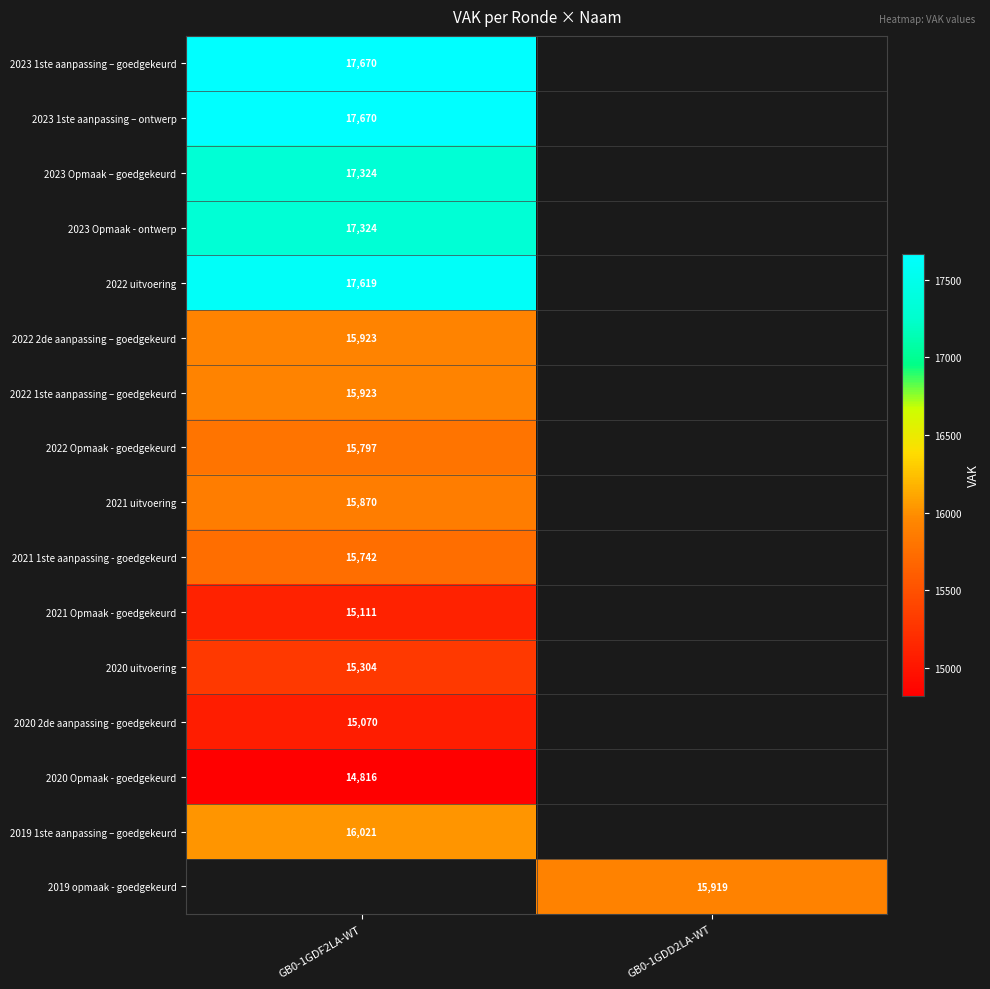

Is it true that 2021 1ste aanpassing - goedgekeurd equals 15742 at GB0-1GDF2LA-WT?

True